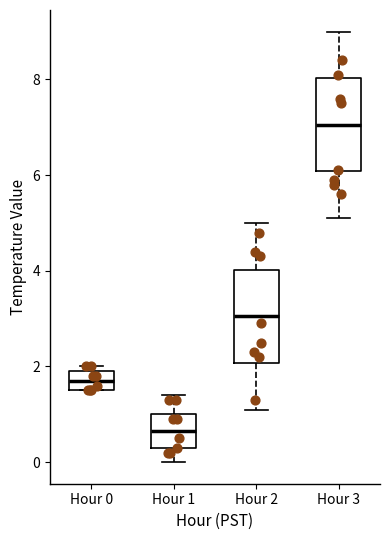

Reading left to right, transcribe this box plot: for each box, give where its median line is, the range the box spans, and where its two whiskers end, as read against the y-axis. The values are not printed on the chart, so give them approximately, as read against the axis.

Hour 0: median 1.8, box 1.6 to 2.0, whiskers 1.6 to 2.0 (just above the box's upper edge)
Hour 1: median 0.6, box 0.4 to 1.0, whiskers 0.0 to 1.4
Hour 2: median 3.0, box 2.0 to 4.0, whiskers 1.2 to 5.0
Hour 3: median 7.0, box 6.0 to 8.0, whiskers 5.2 to 9.0